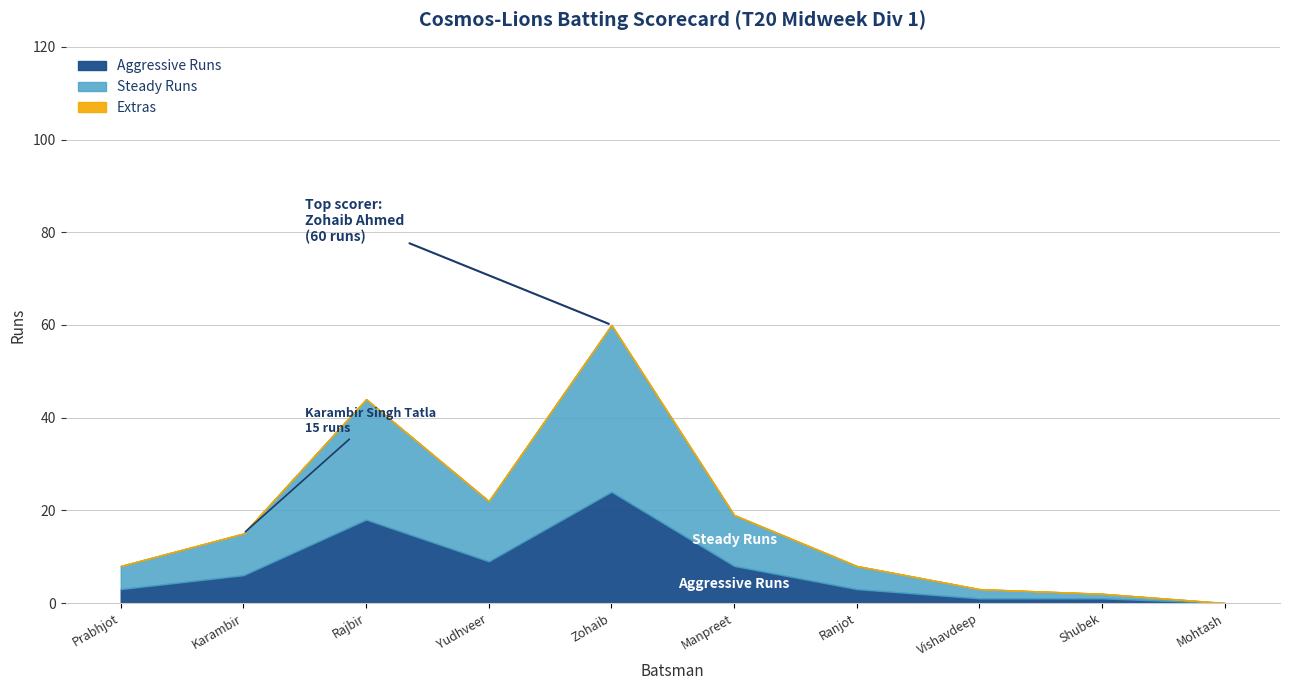

The Aggressive Runs series shows 3 at Prabhjot. True or false?

True